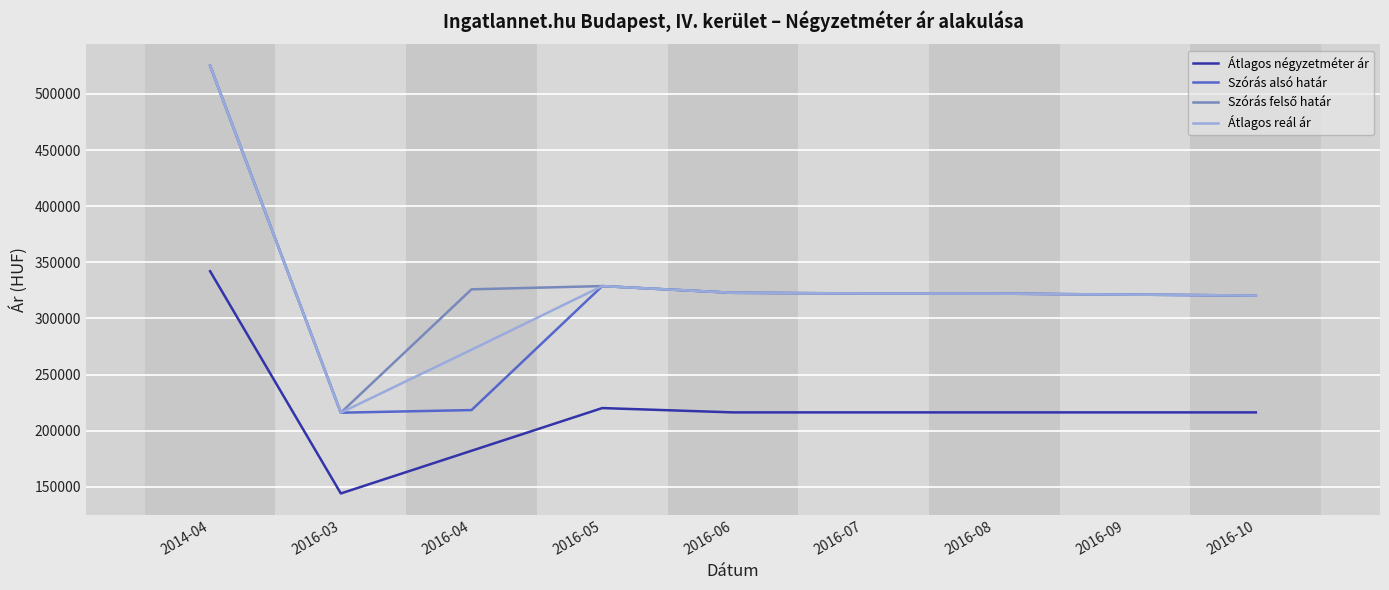

What is the total value across all series at 2016-09?

1180222